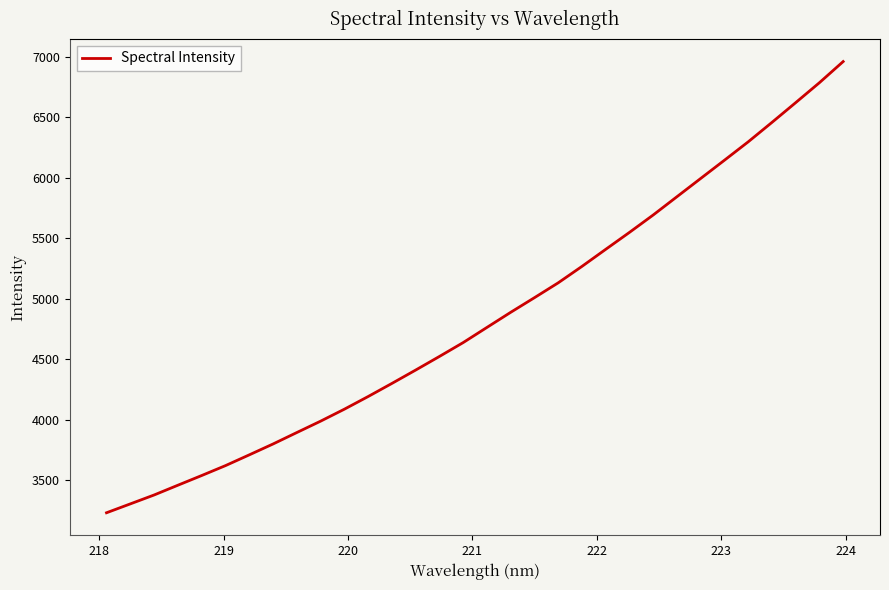

What is the difference between the maximum and minimum values?

3731.7